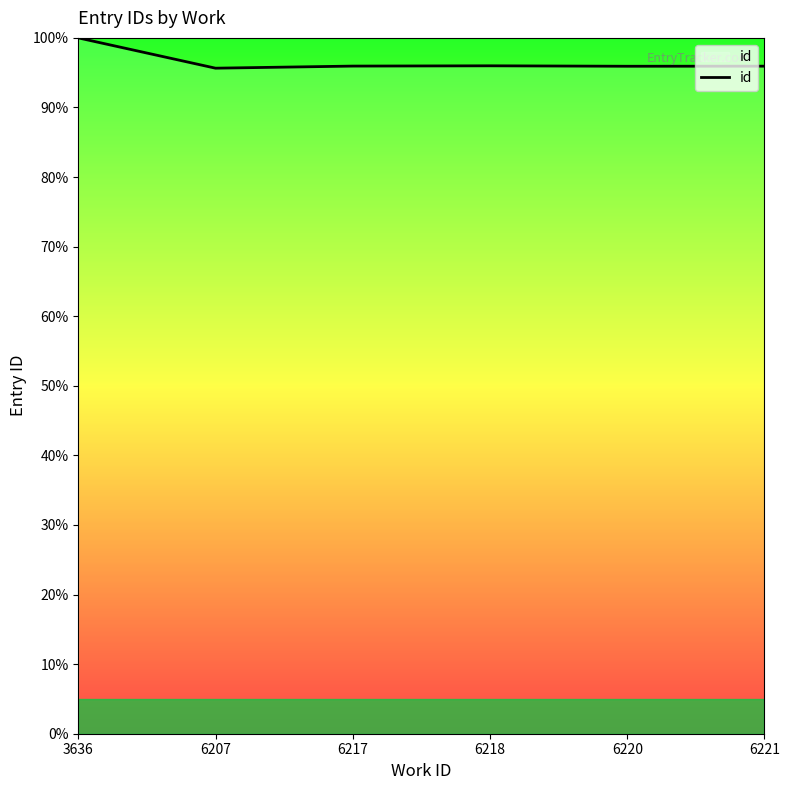

The chart shows a value of 95.9 at 6220. True or false?

True